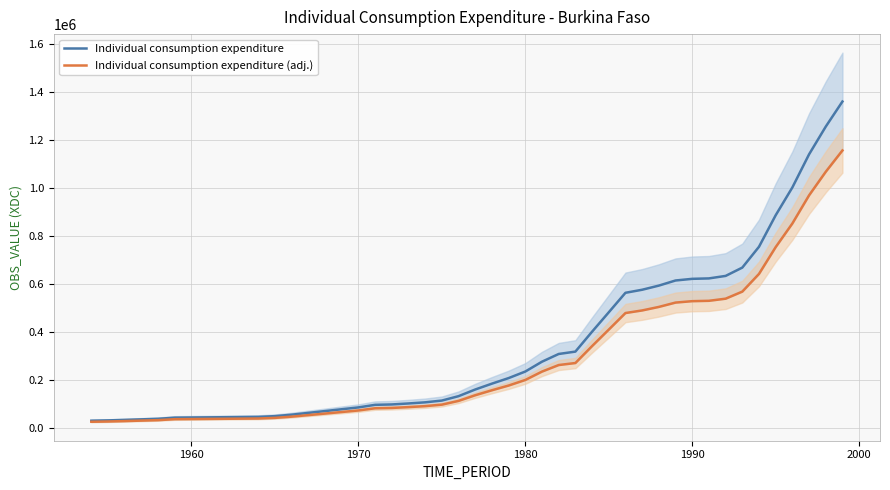

True or false: Individual consumption expenditure (adj.) and Individual consumption expenditure intersect in this chart.

False